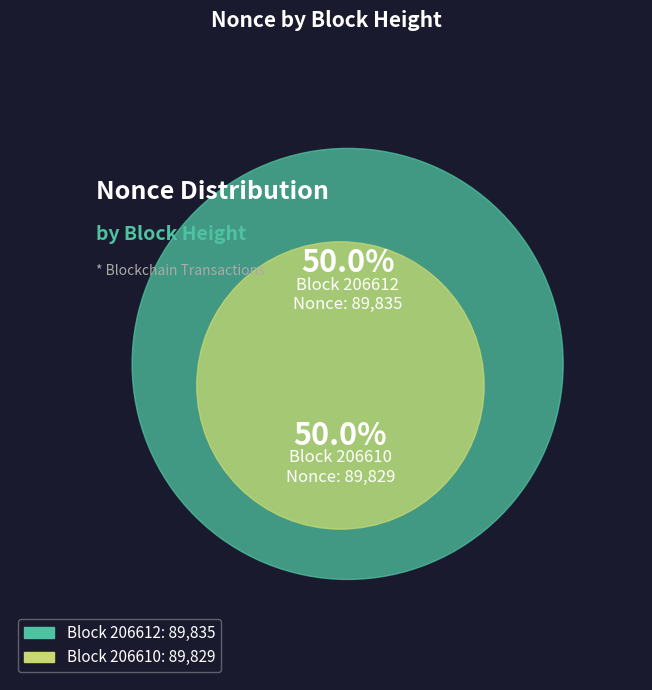

Which slice is the largest?

206612